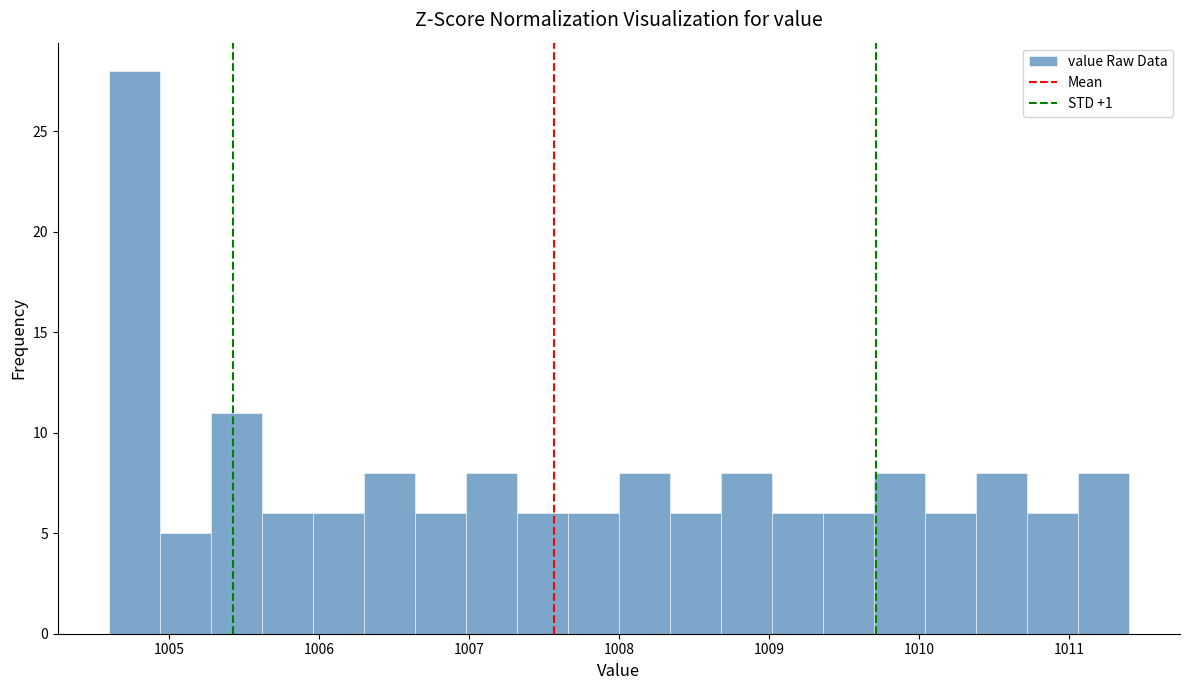

Read against the x-axis, roughly where is the centre of the tallest bar?

1004.8